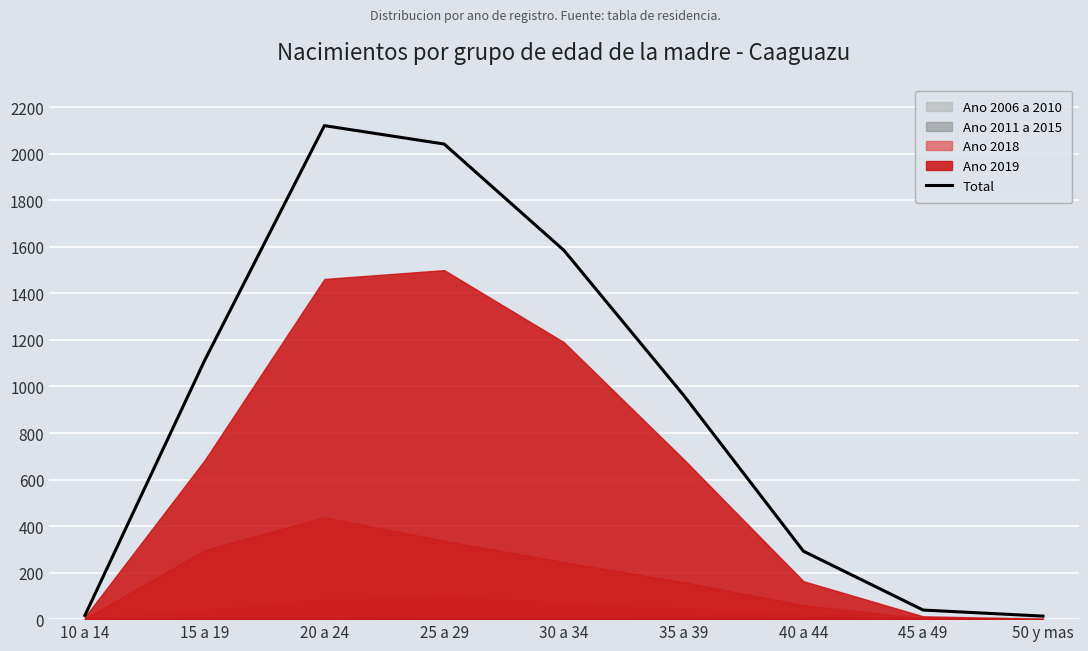

True or false: the data has more than 2 interior local peaks.

False